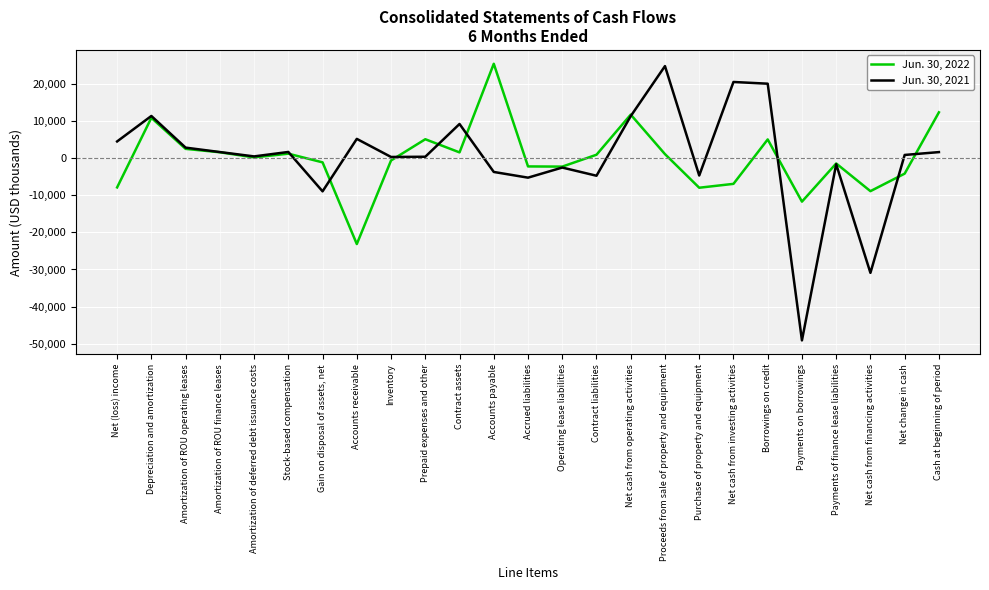

What is the maximum value shown in the chart?

25363